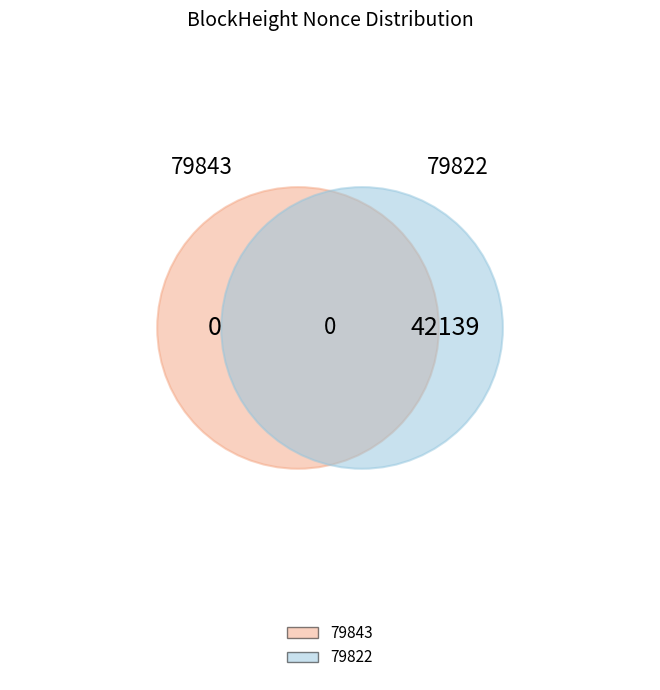

How many segments does this pie chart have?

2